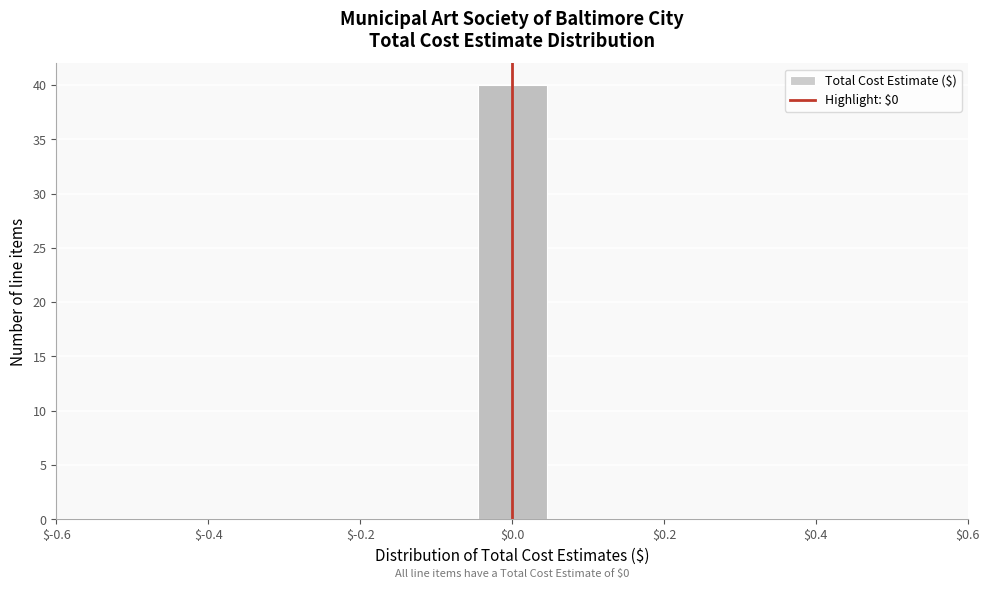

Over which range of the x-axis is the bar tallest?

-0.04 to 0.04